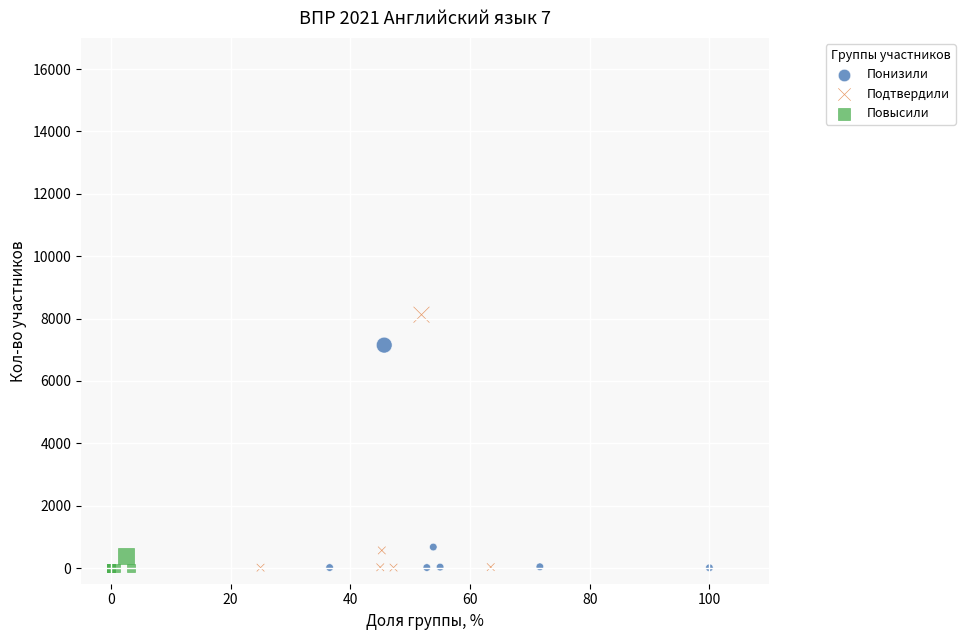

What are all the series names shown in the legend?

Понизили, Подтвердили, Повысили